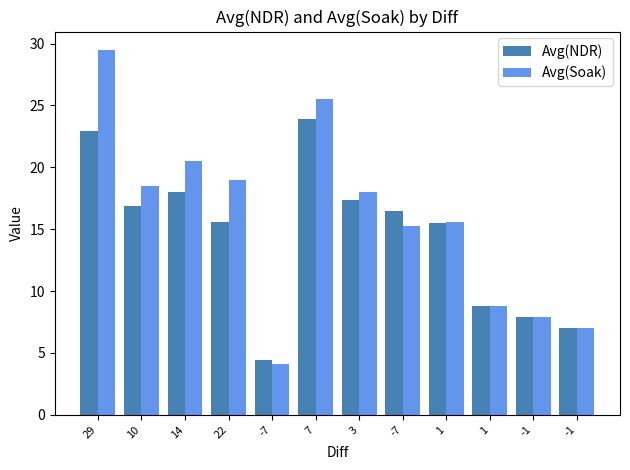

The value of Avg(NDR) at 7 is 42.1. True or false?

False